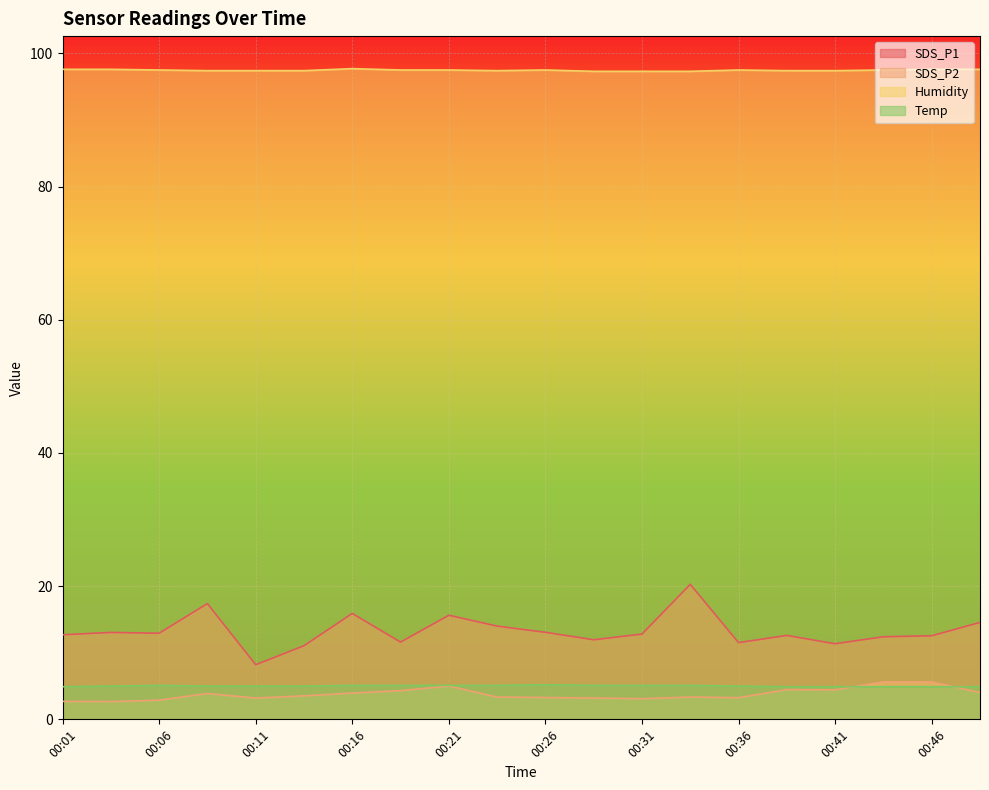

Reading right to left, transcribe all the data shown in this chart.

SDS_P1: 00:48=14.6	00:46=12.6	00:43=12.4	00:41=11.3	00:38=12.6	00:36=11.5	00:33=20.3	00:31=12.8	00:28=11.9	00:26=13.1	00:24=14.0	00:21=15.6	00:19=11.6	00:16=15.9	00:14=11.1	00:11=8.2	00:09=17.4	00:06=12.9	00:04=13.1	00:01=12.7
SDS_P2: 00:48=4.0	00:46=5.6	00:43=5.6	00:41=4.4	00:38=4.5	00:36=3.2	00:33=3.4	00:31=3.1	00:28=3.2	00:26=3.3	00:24=3.4	00:21=5.0	00:19=4.3	00:16=4.0	00:14=3.5	00:11=3.2	00:09=3.9	00:06=2.9	00:04=2.7	00:01=2.7
Humidity: 00:48=97.6	00:46=97.6	00:43=97.5	00:41=97.4	00:38=97.4	00:36=97.5	00:33=97.3	00:31=97.3	00:28=97.3	00:26=97.5	00:24=97.4	00:21=97.5	00:19=97.5	00:16=97.7	00:14=97.4	00:11=97.4	00:09=97.4	00:06=97.5	00:04=97.6	00:01=97.6
Temp: 00:48=4.9	00:46=4.9	00:43=4.9	00:41=4.9	00:38=4.9	00:36=5.0	00:33=5.1	00:31=5.1	00:28=5.1	00:26=5.2	00:24=5.1	00:21=5.1	00:19=5.1	00:16=5.1	00:14=5.0	00:11=5.0	00:09=5.0	00:06=5.1	00:04=5.0	00:01=4.9